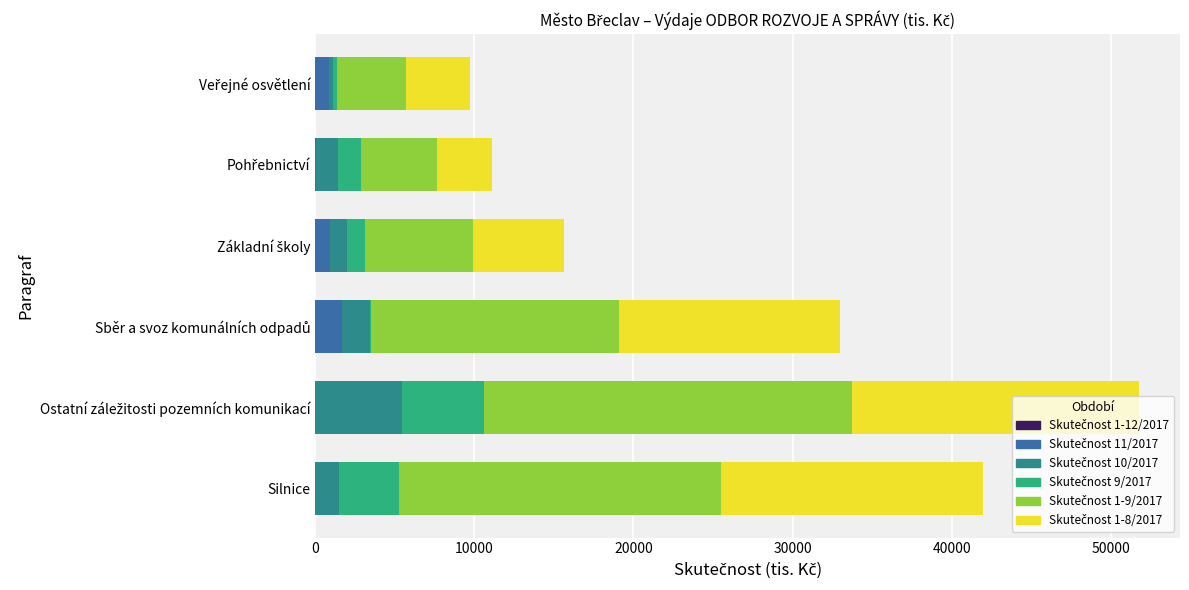

What is the value of the Skutečnost 1-9/2017 bar at the 6th from the left?

4299.0